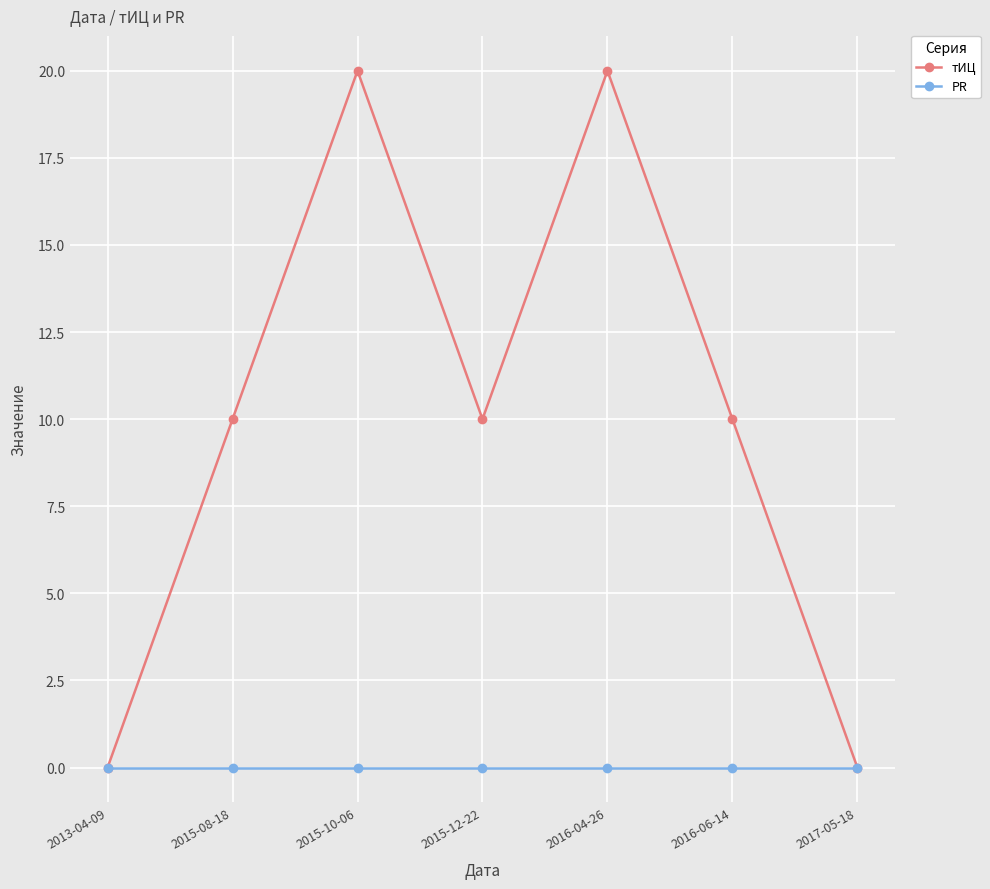

Is the value of тИЦ at 2016-04-26 greater than the value of PR at 2017-05-18?

Yes